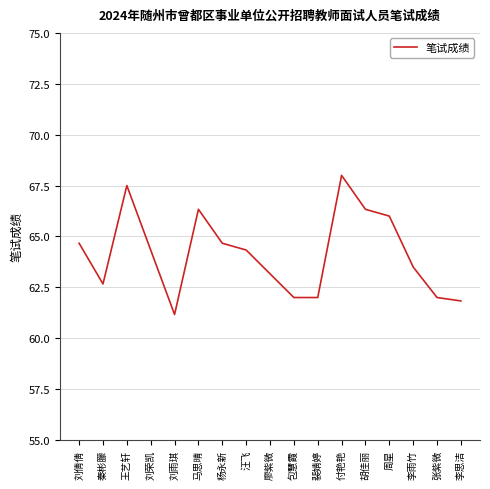

The chart shows a value of 44.0 at 马思晴. True or false?

False